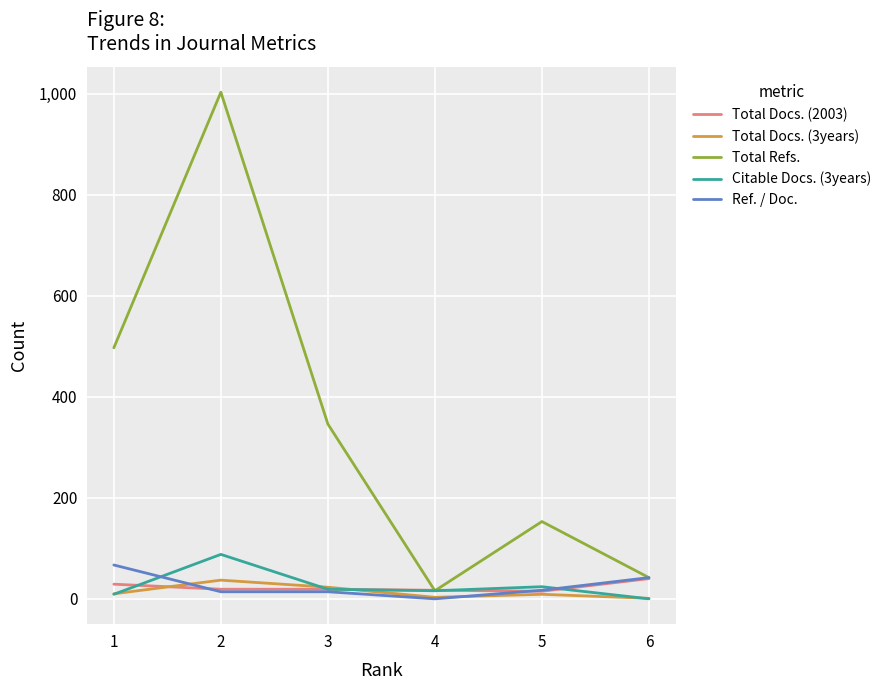

The value of Total Docs. (3years) at 3 is 23. True or false?

True